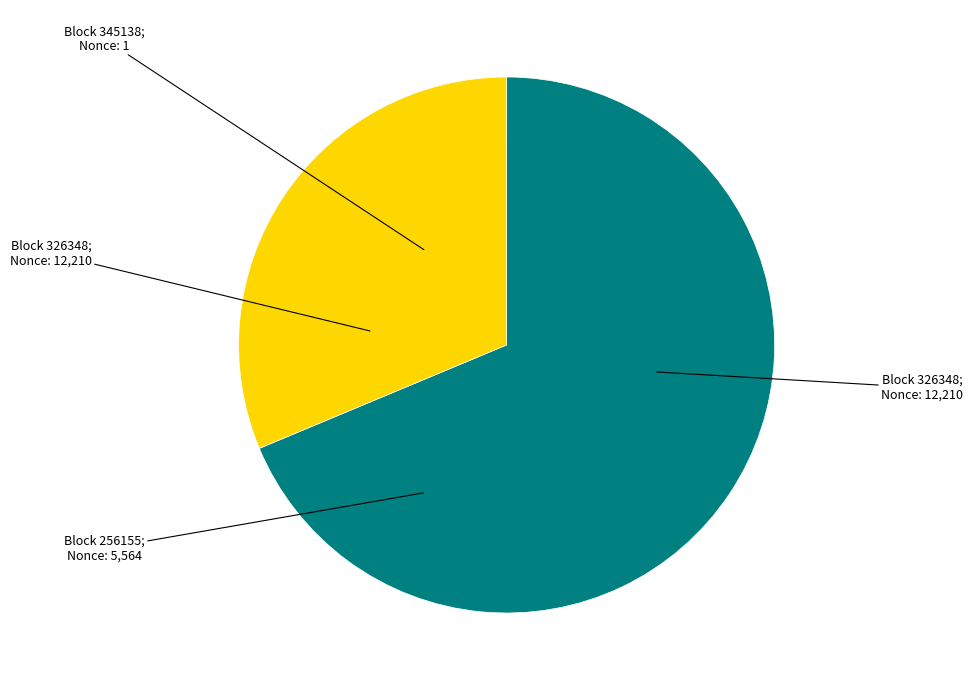

Does any single category account for the majority?

Yes